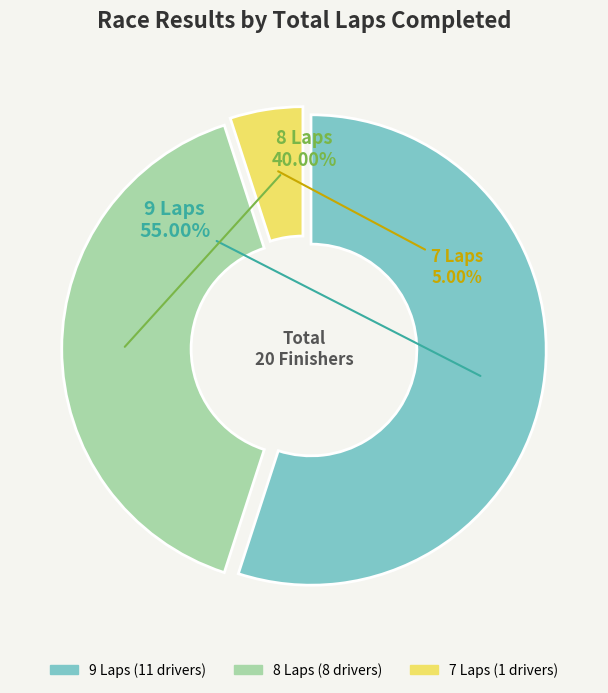

Is there a majority slice in this chart?

Yes